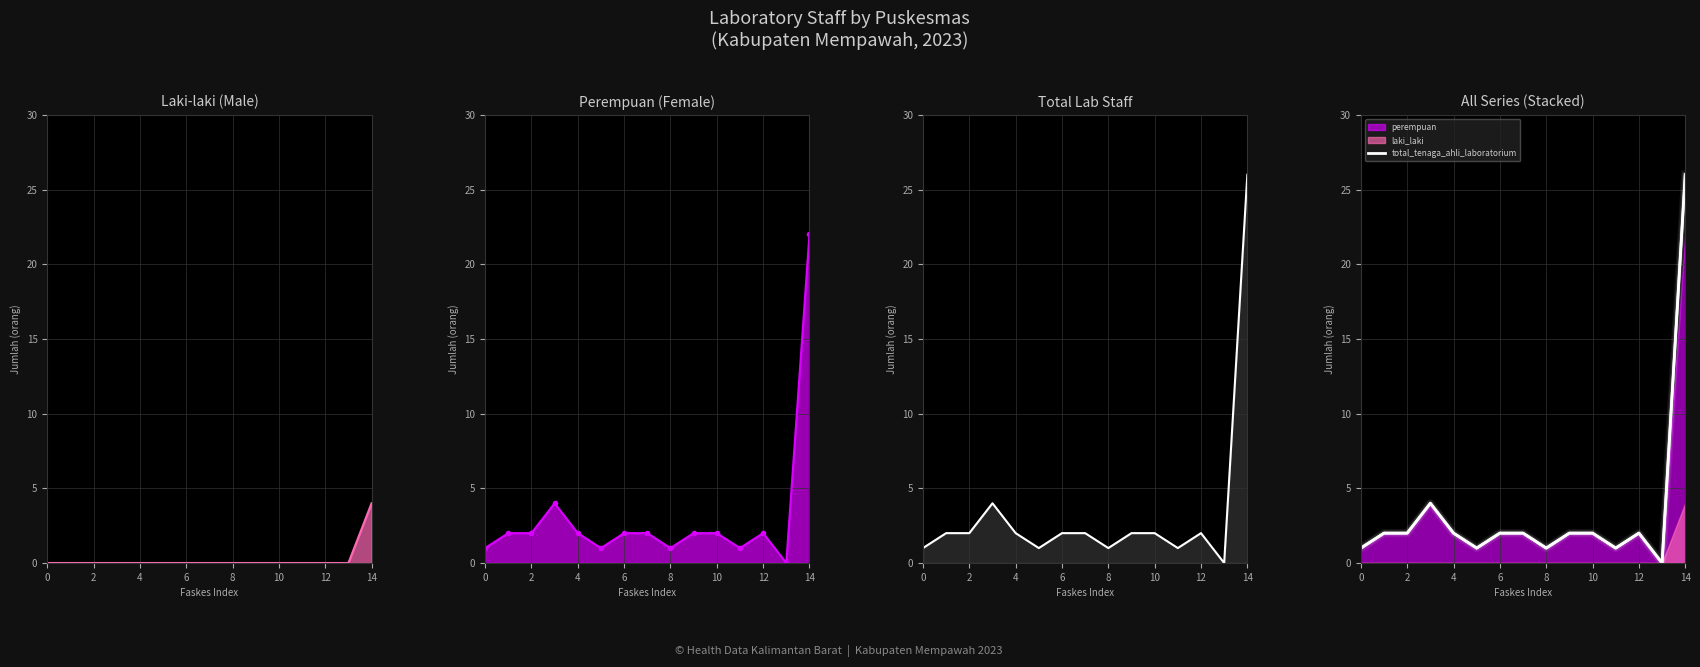

Which category has the lowest value across all series?

13